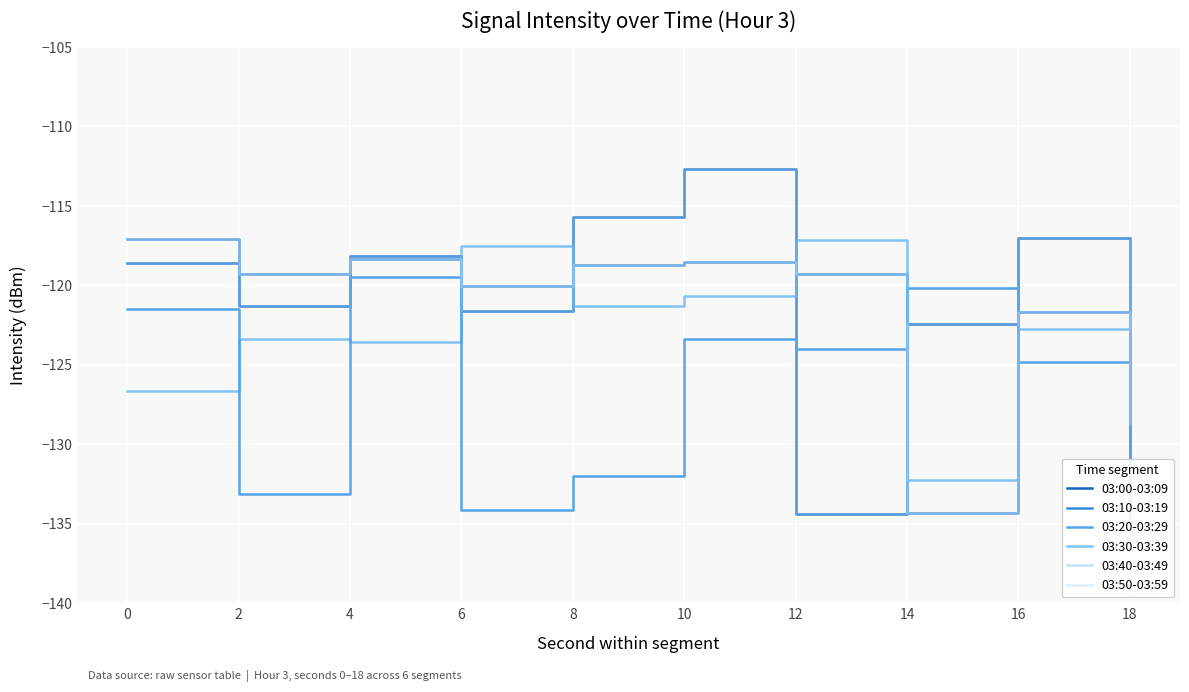

At which label is 03:00-03:09 closest to -123?

14